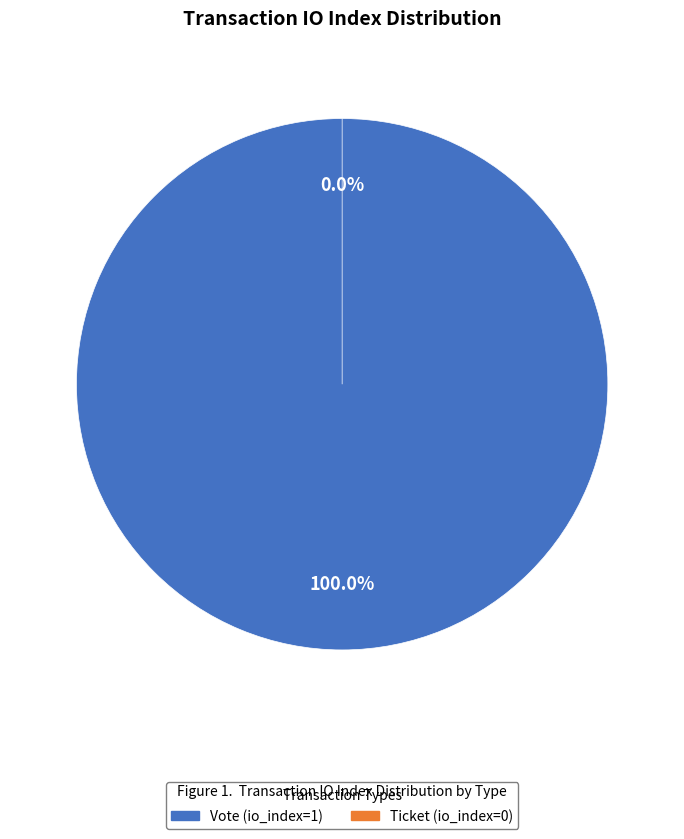

The Vote (io_index=1) slice represents 100% of the pie. True or false?

True